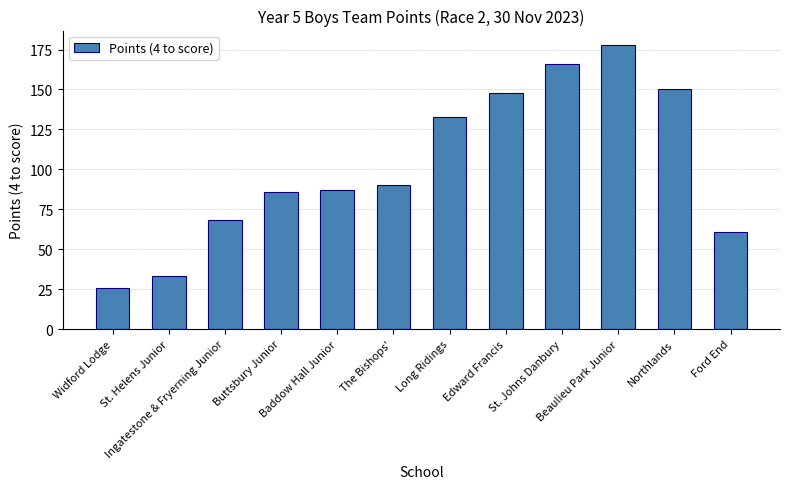

The value at Beaulieu Park Junior is 86. True or false?

False